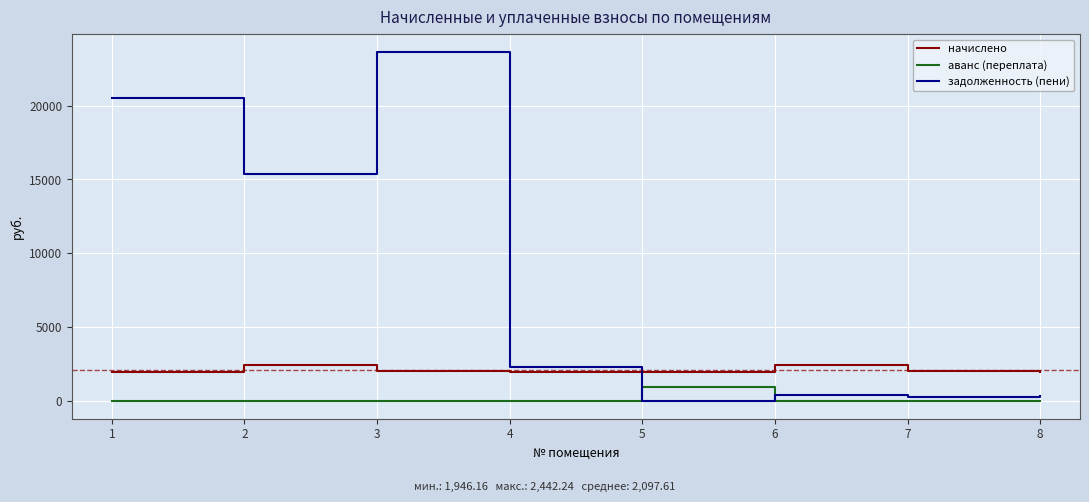

List the series in order of their overall mean, highest first.

задолженность (пени), начислено, аванс (переплата)